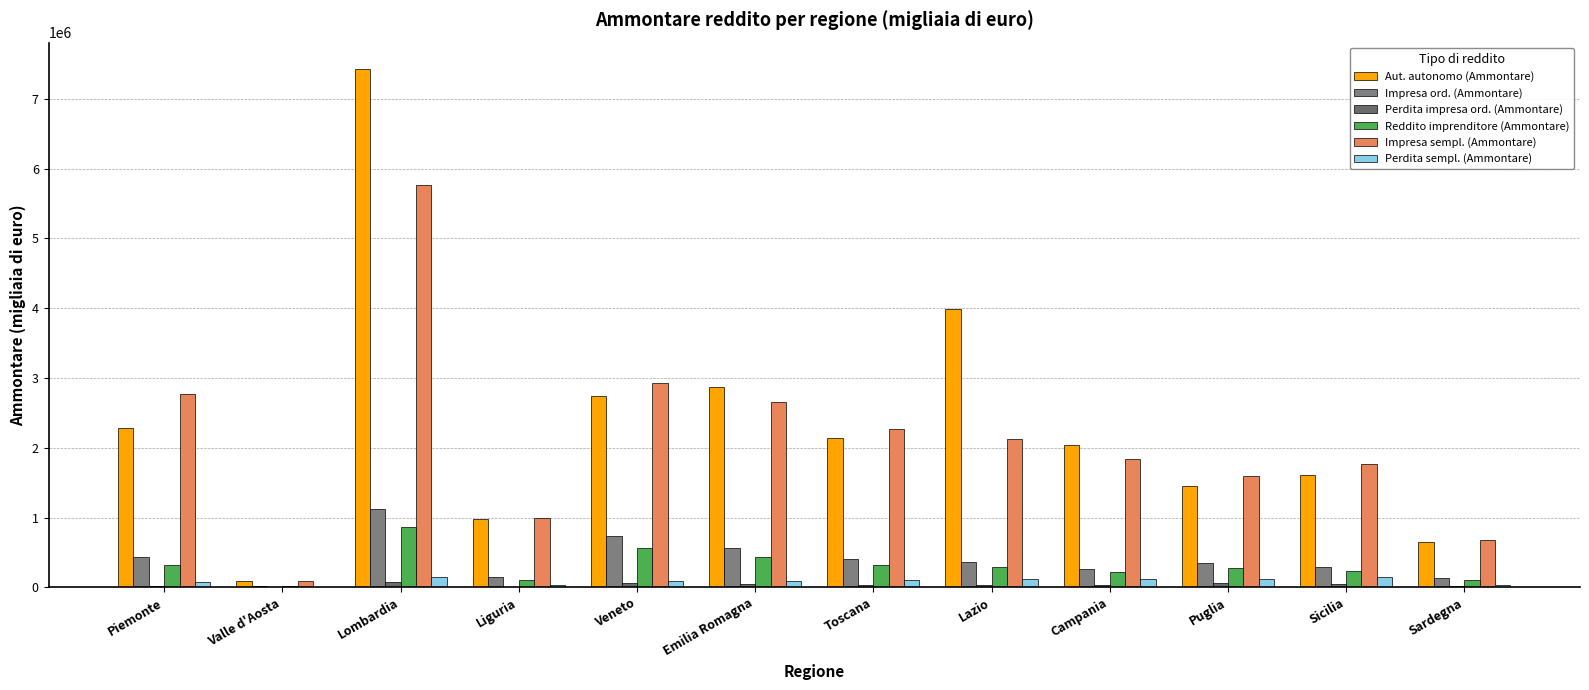

What is the sum of the Impresa ord. (Ammontare) values at Puglia and Campania?

623948